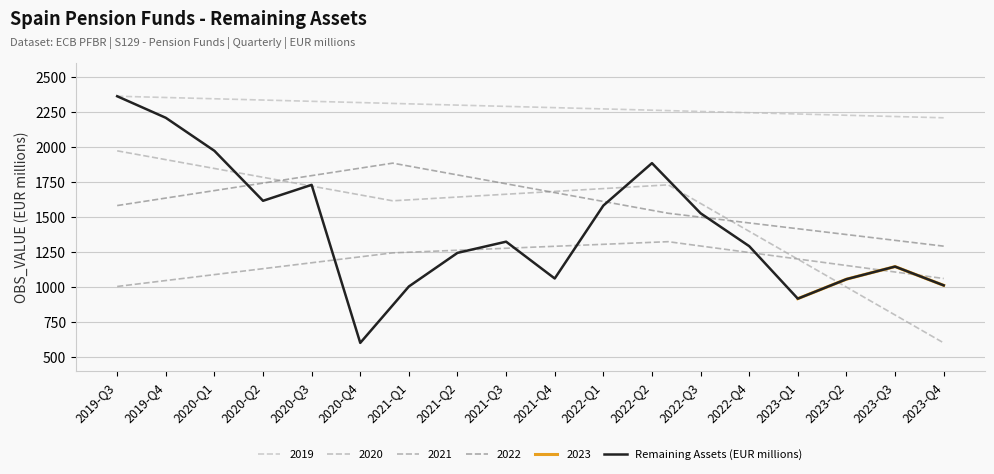

List the labels in order of value, largest first.

2019-Q3, 2019-Q4, 2020-Q1, 2022-Q2, 2020-Q3, 2020-Q2, 2022-Q1, 2022-Q3, 2021-Q3, 2022-Q4, 2021-Q2, 2023-Q3, 2021-Q4, 2023-Q2, 2023-Q4, 2021-Q1, 2023-Q1, 2020-Q4